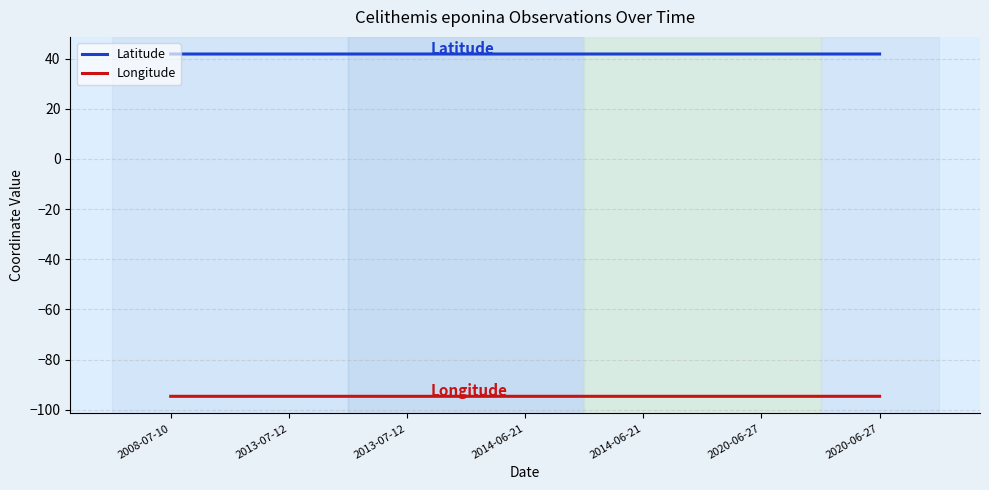

What is the lowest value of the Longitude series?

-94.6